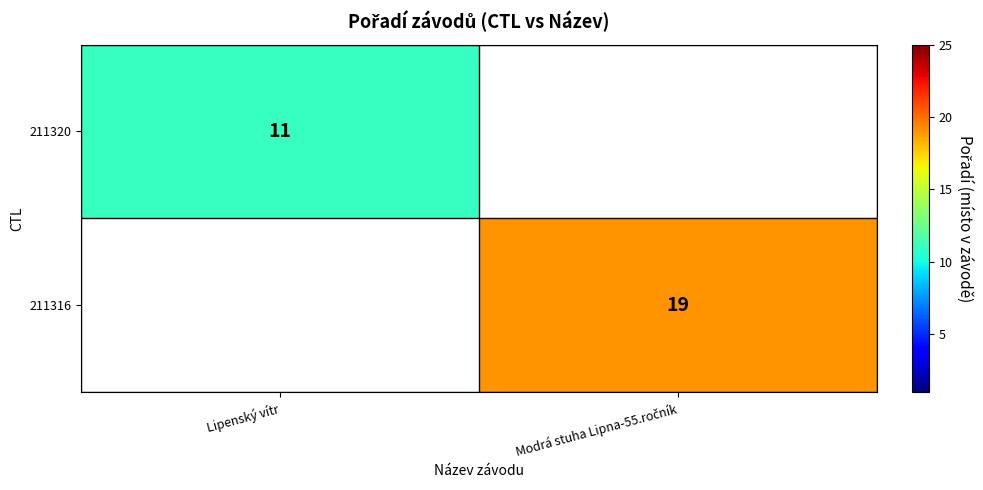

True or false: 211320 has a value of 4 at Lipenský vítr.

False